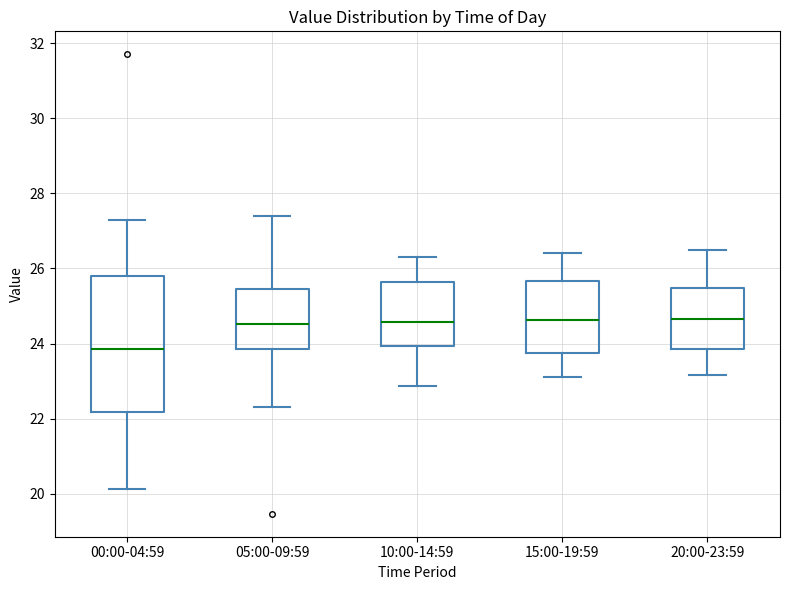

Where is the lower edge of the box for 00:00-04:59 on the y-axis? The values are not printed on the chart, so give them approximately, as read against the axis.

22.2